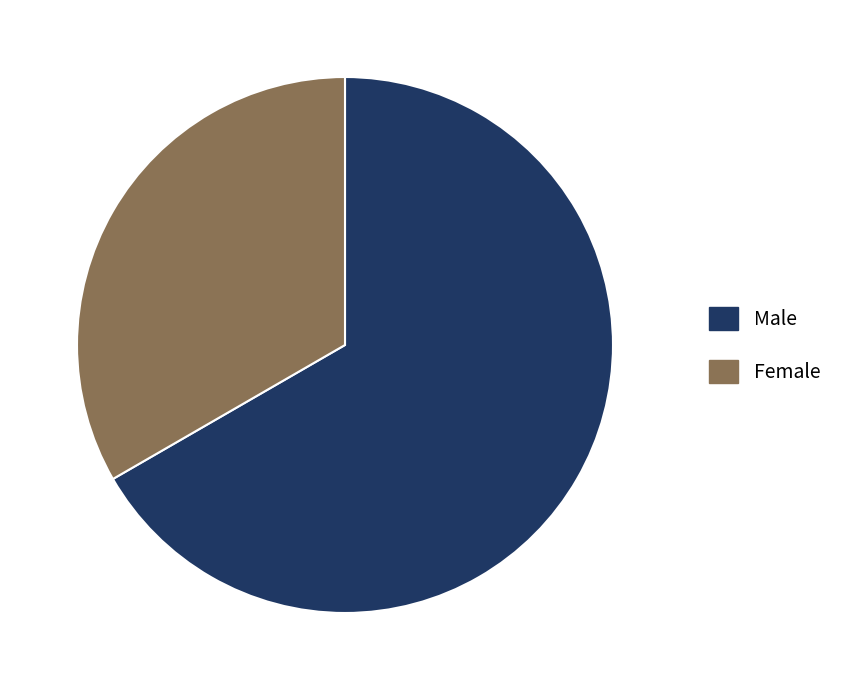

Is the sum of Female and Male greater than half?

Yes